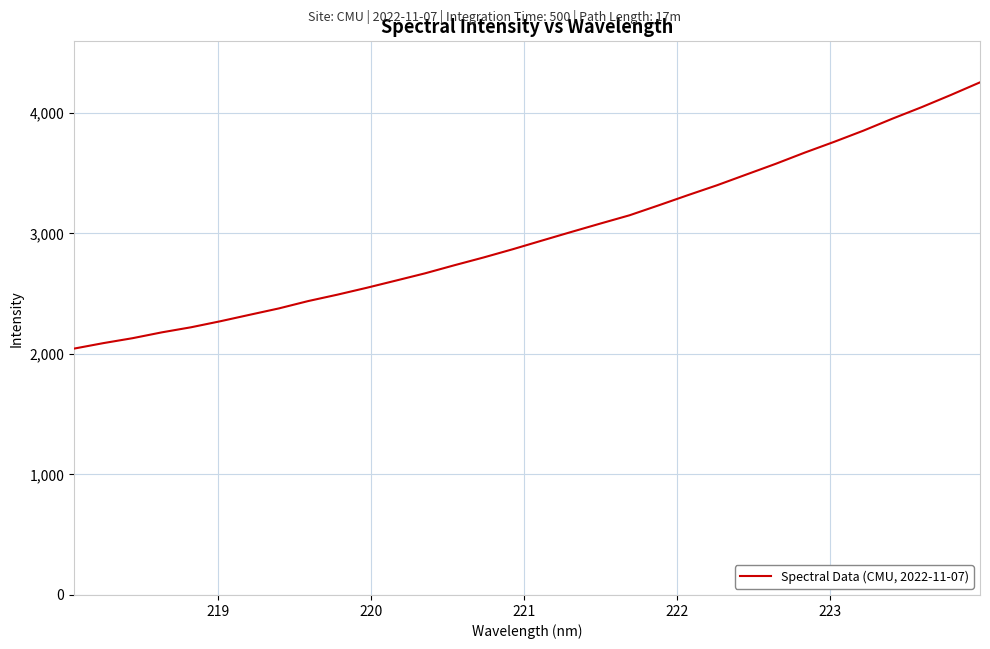

What is the smallest value displayed?

2044.8